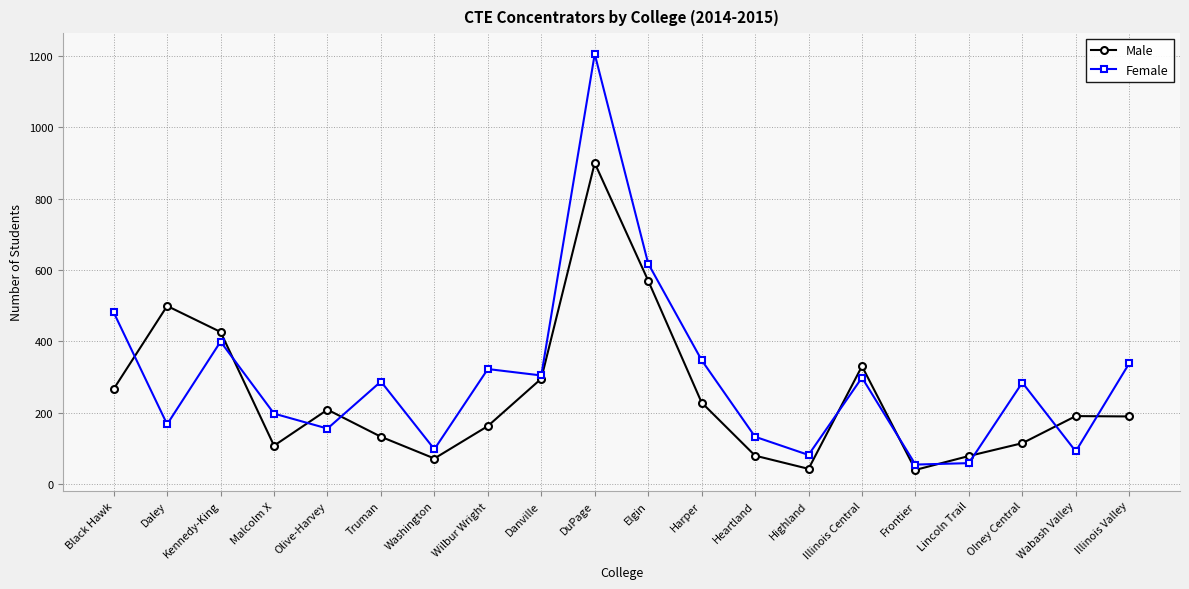

At which label does Female first exceed 287?

Black Hawk